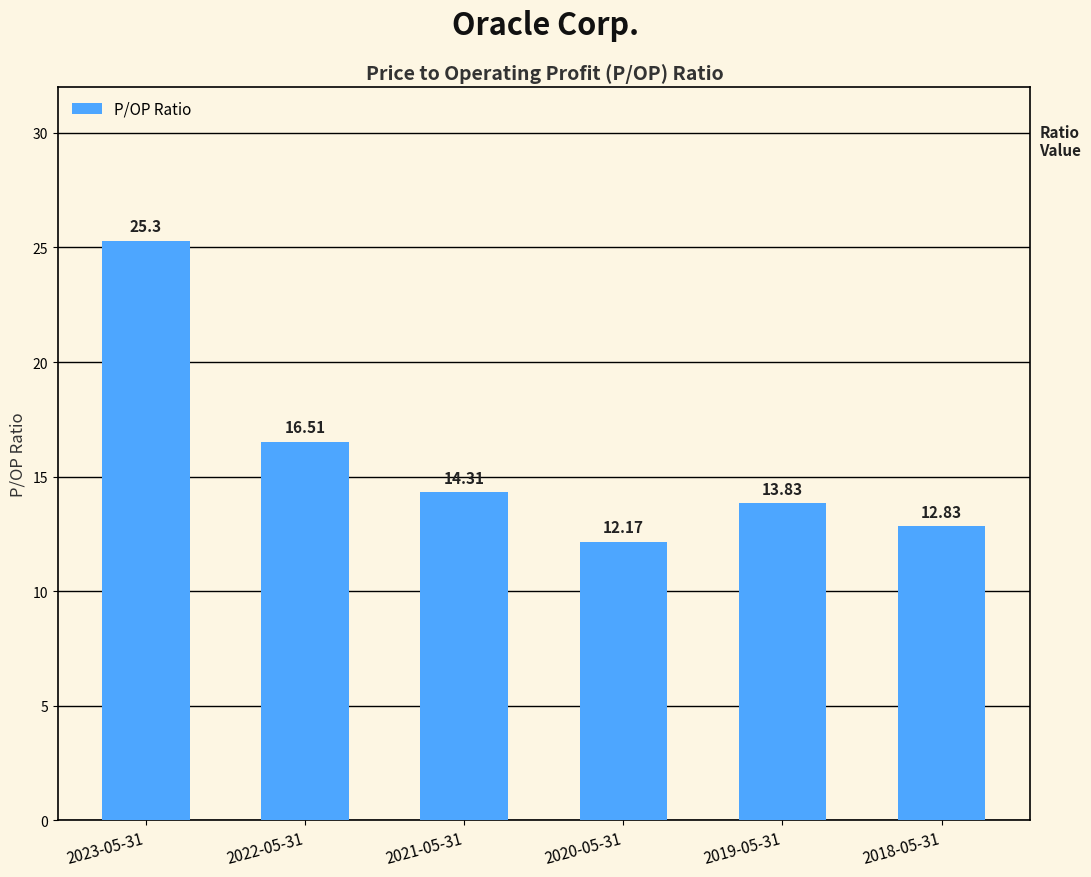

What is the average value?

15.8